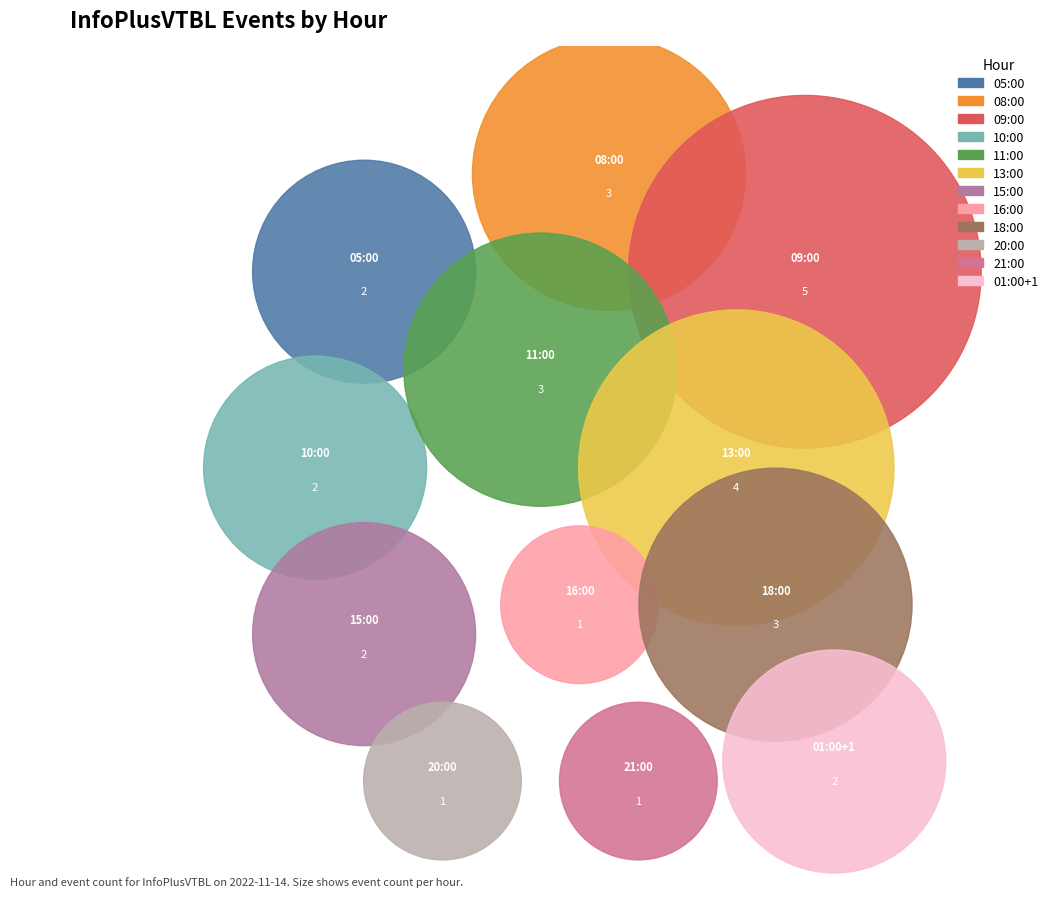

Does 20:00 represent more than half of the total?

No